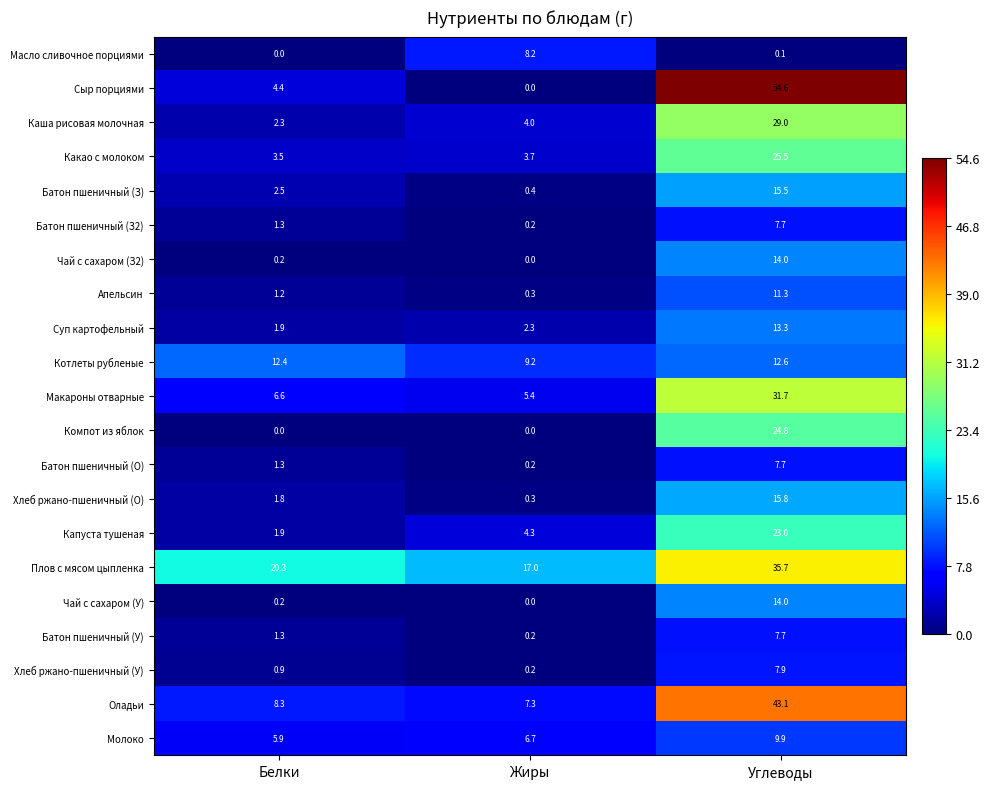

What is the sum of all Макароны отварные values?

43.7